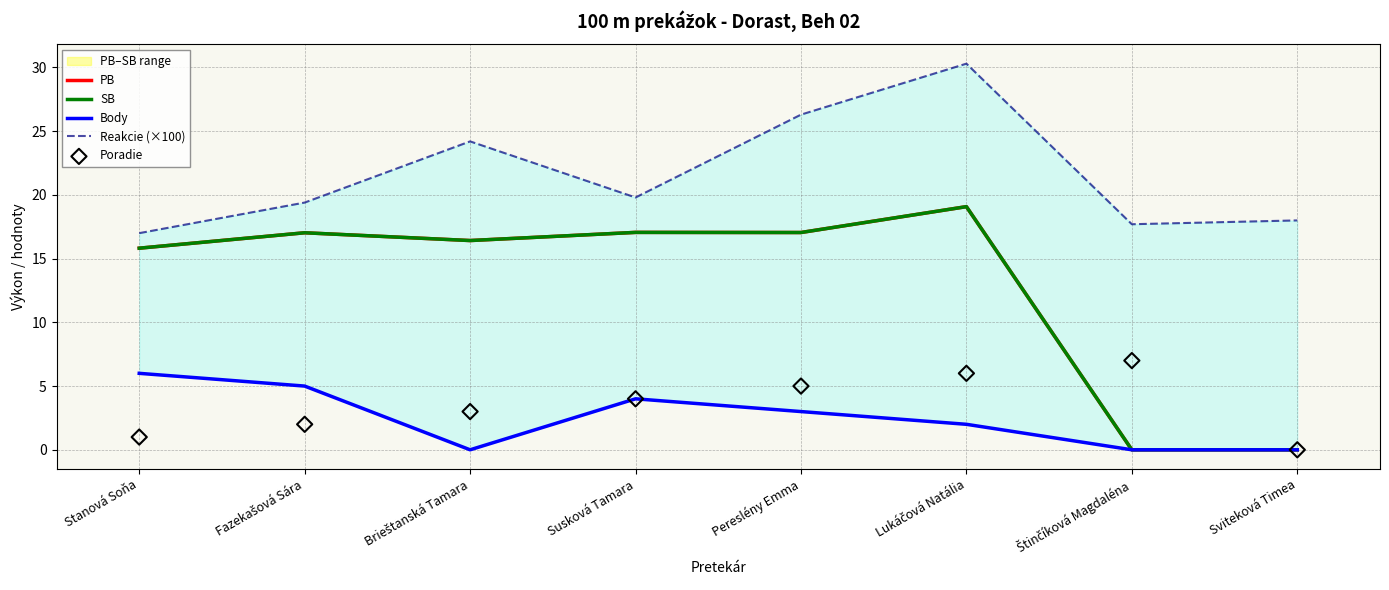

Which series contains the lowest Y value?

PB